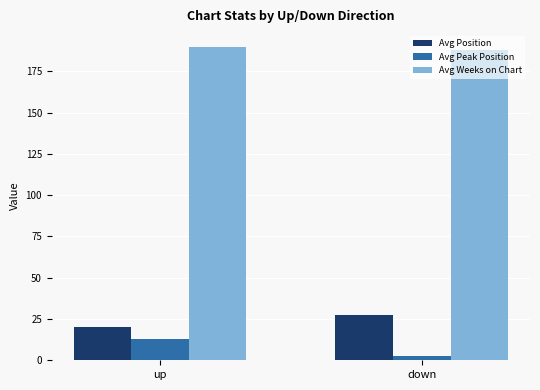

What is the label of the 1st bar from the right?

down